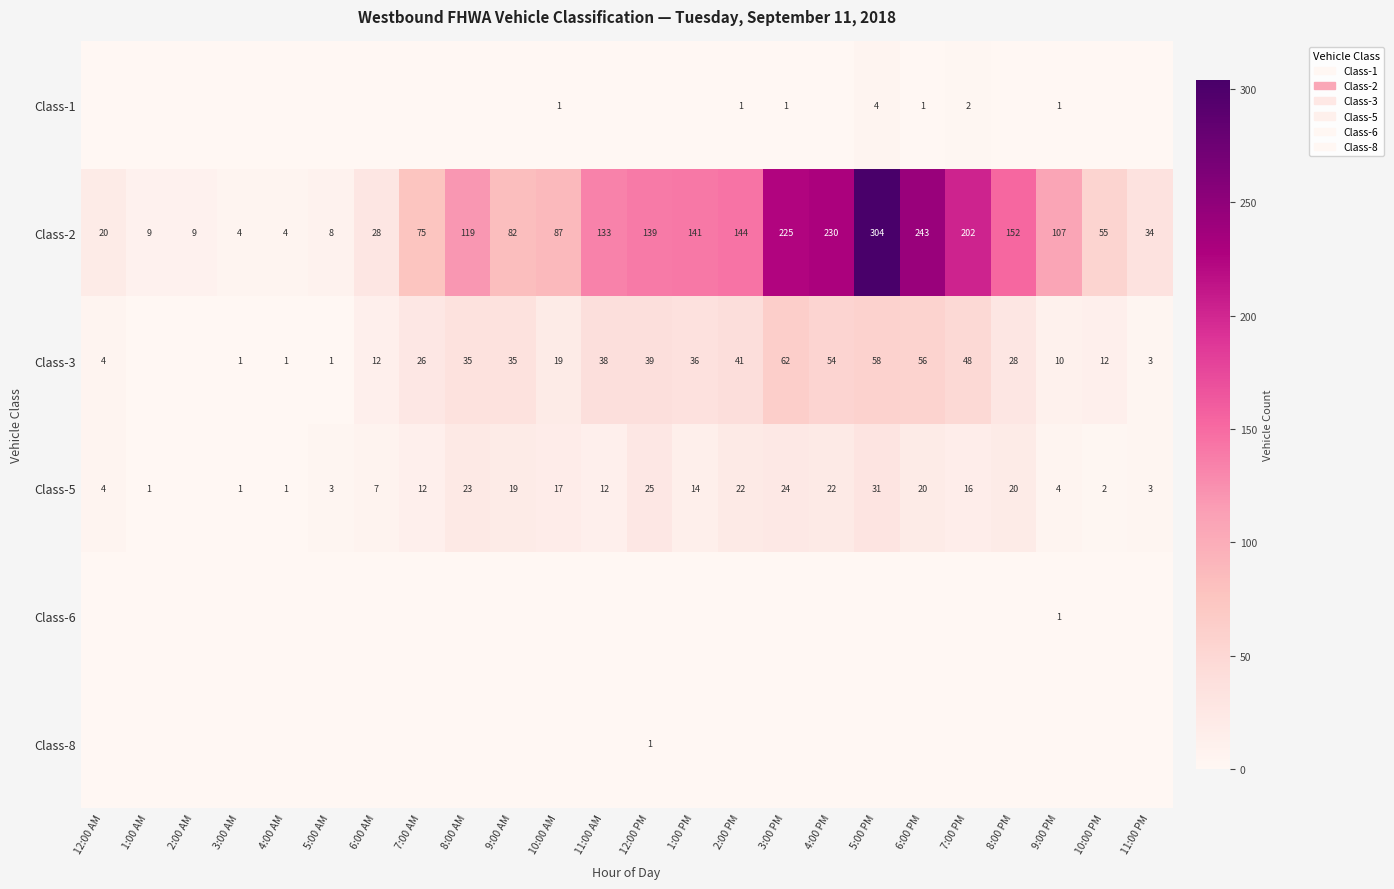

Is it true that Class-5 equals 1 at 3:00 AM?

True